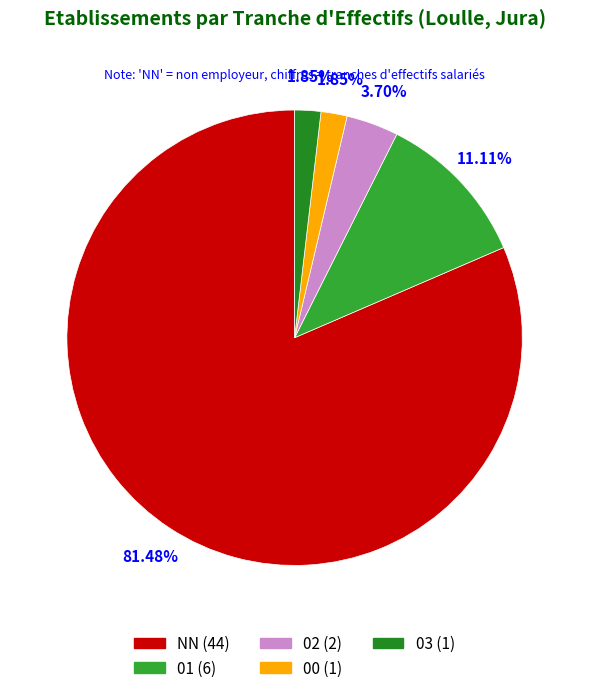

To the nearest percent, what is the difference between the largest and smallest slice percentages?

80%